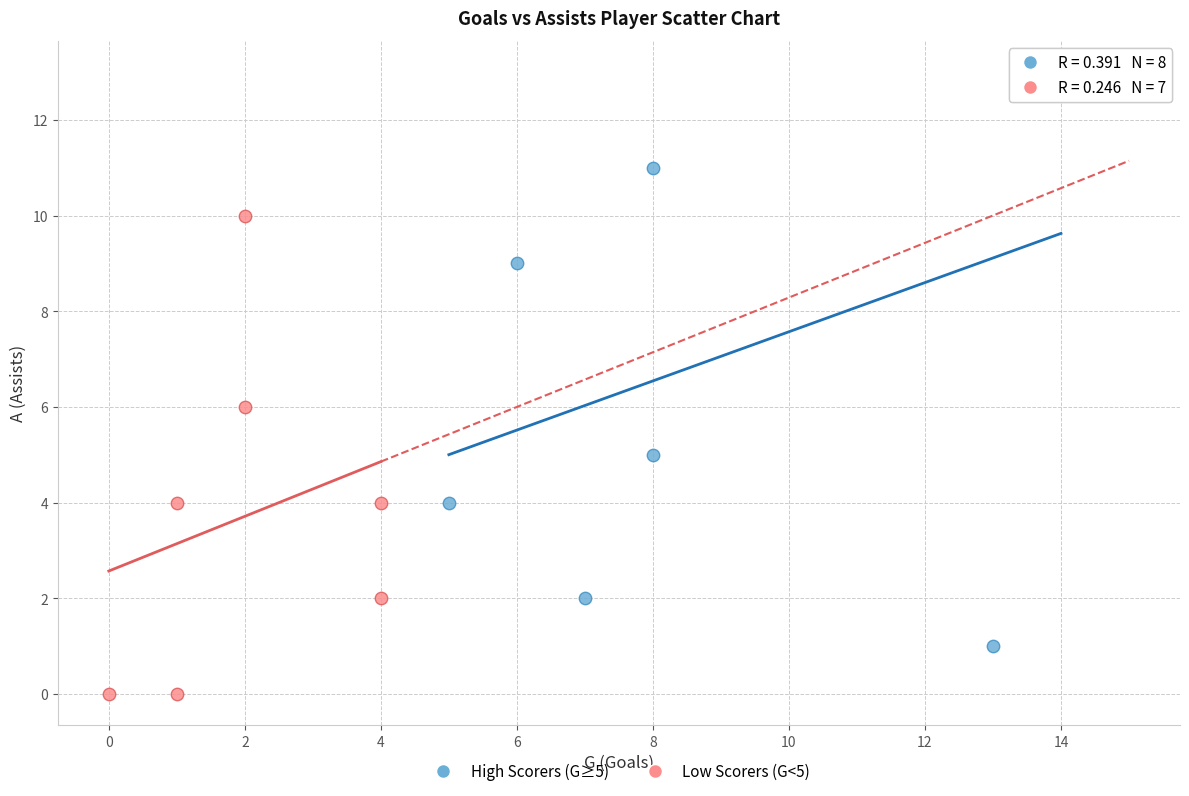

Which series reaches the minimum Y coordinate?

Low Scorers (G<5)